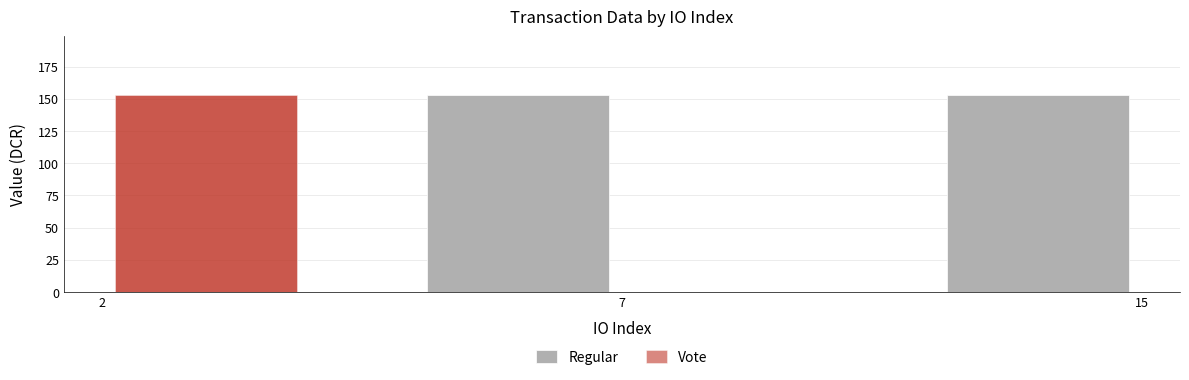

At which category does the chart reach its peak across all series?

15